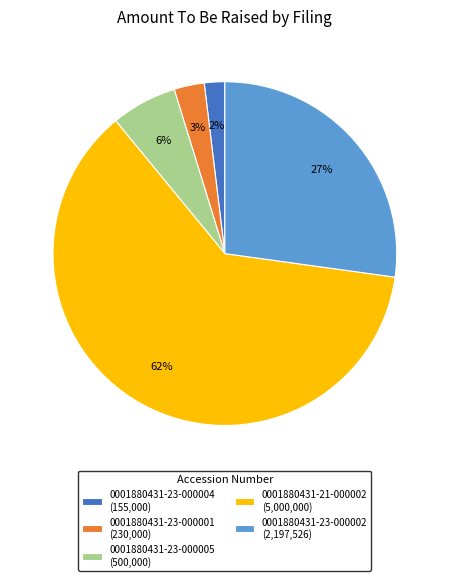

Is there a majority slice in this chart?

Yes